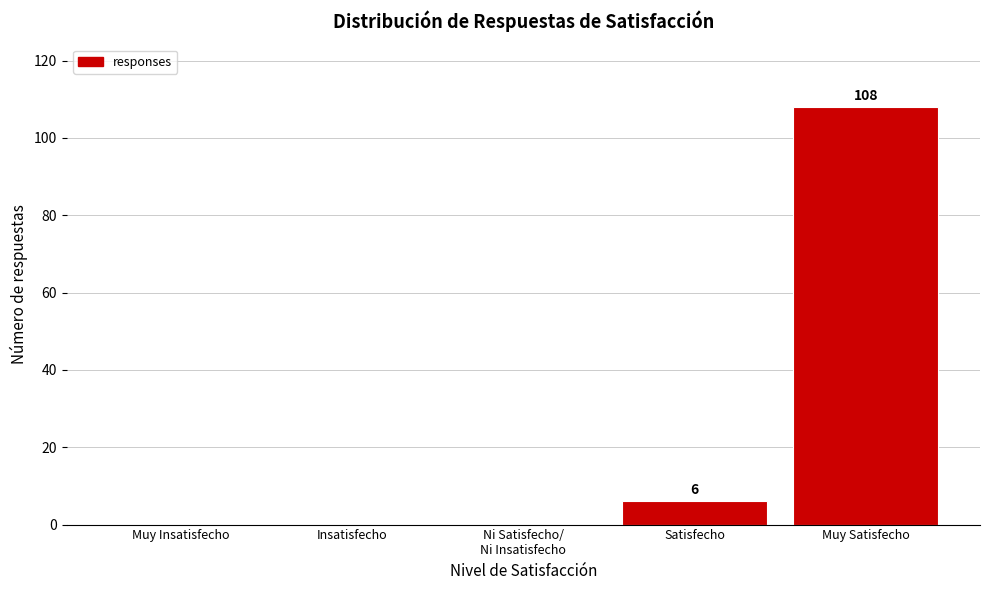

What is the sum of all values?

114